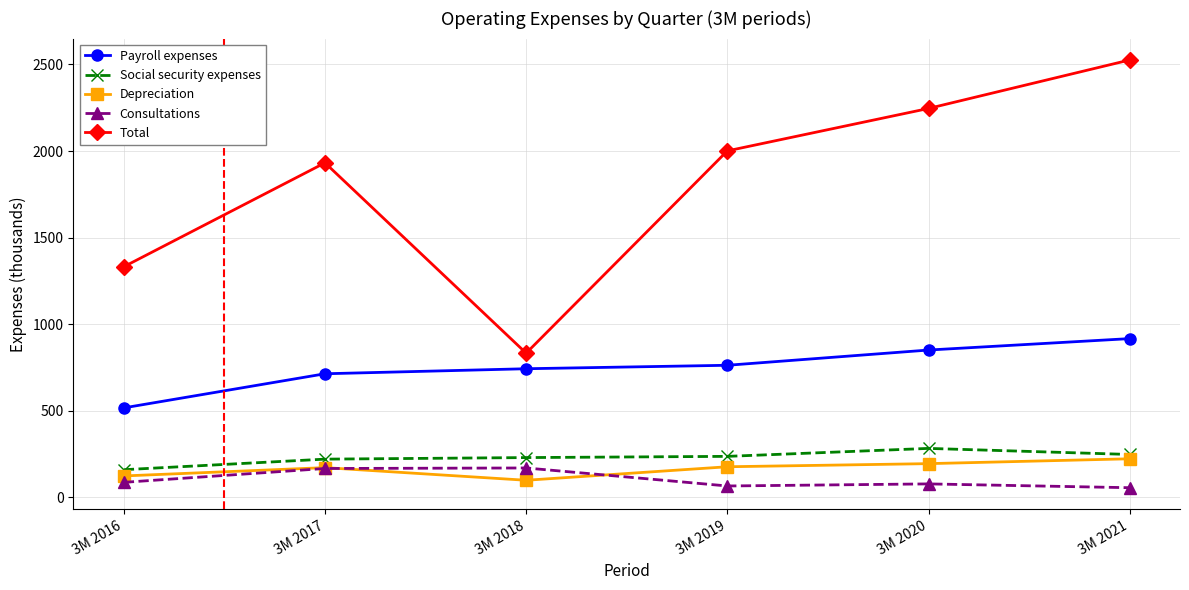

Which label corresponds to the largest value in the chart?

3M 2021